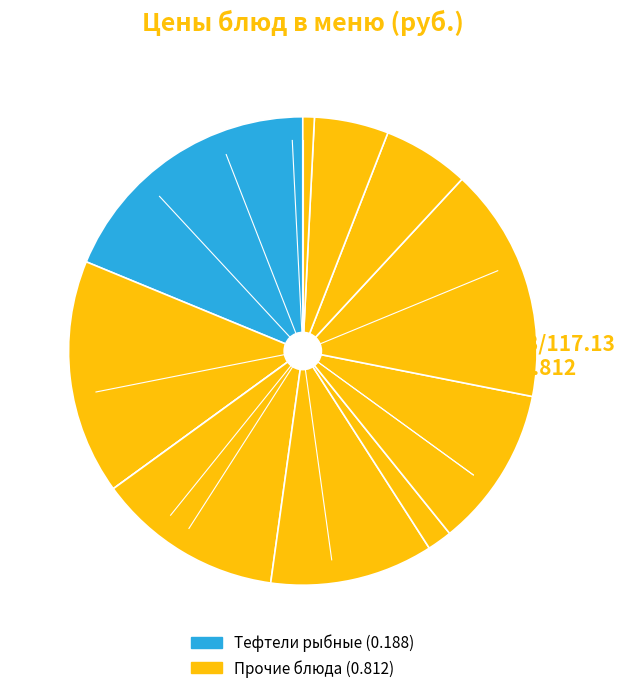

To the nearest percent, what is the average slice percentage?

9%